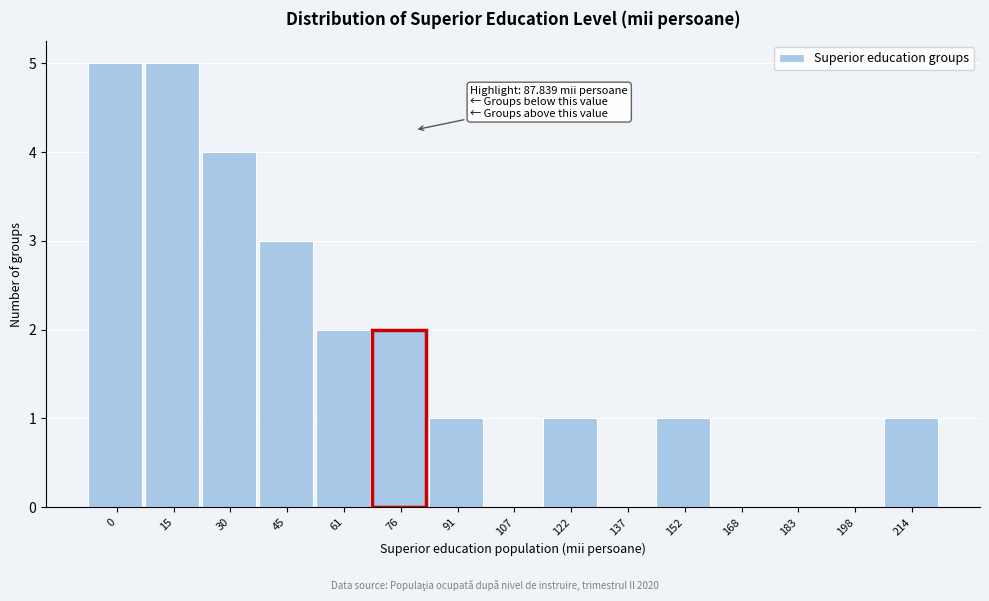

Reading right to left, what are all the values shown in this chart?

214=1	198=0	183=0	168=0	152=1	137=0	122=1	107=0	91=1	76=2	61=2	45=3	30=4	15=5	0=5